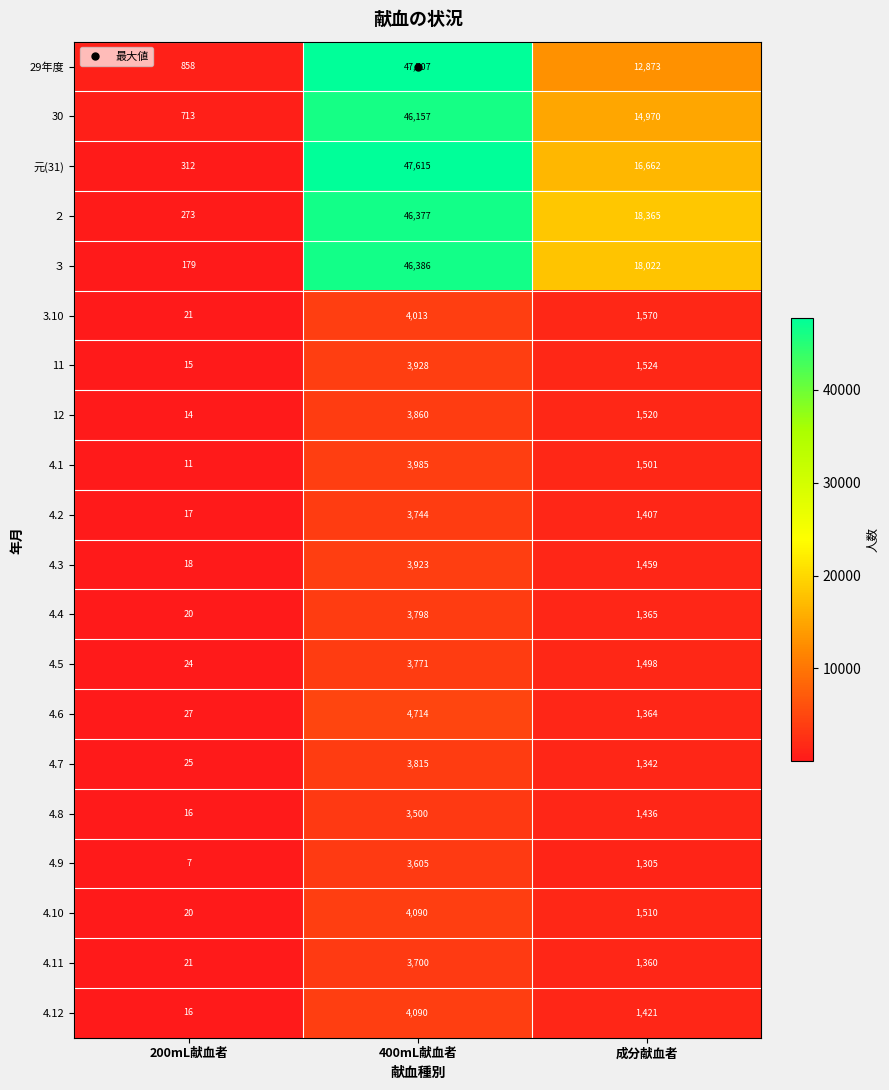

What is the total value across all series at 400mL献血者?

292778